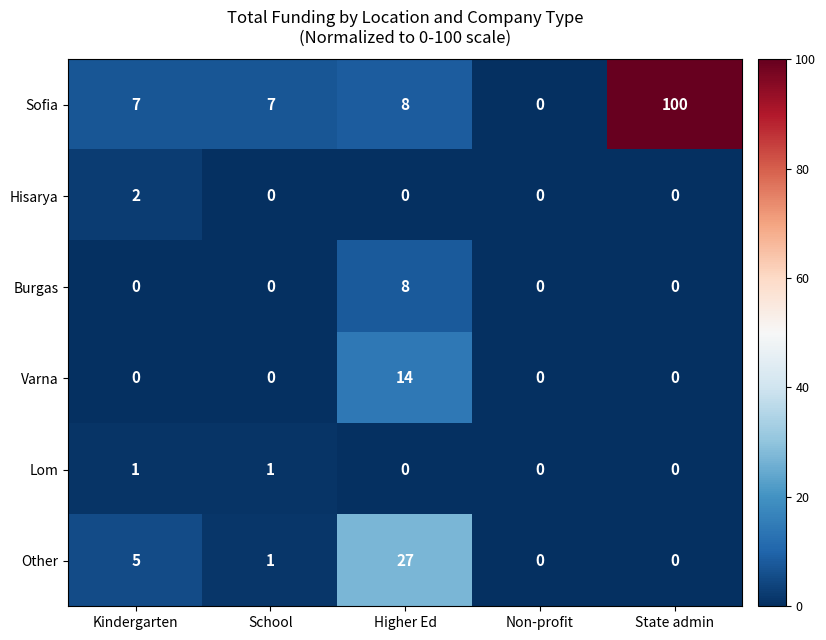

What is the difference between the highest and lowest values at State admin?

100